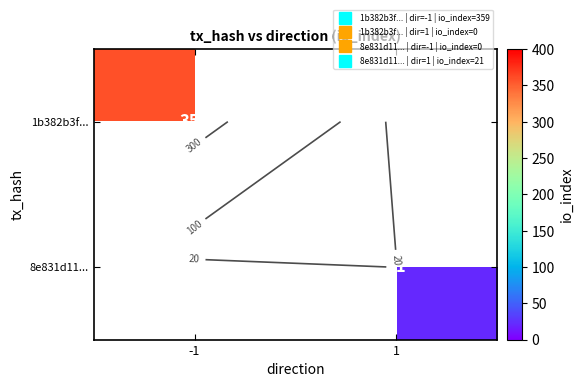

Rank the series by their maximum value, from highest to lowest.

1b382b3f..., 8e831d11...